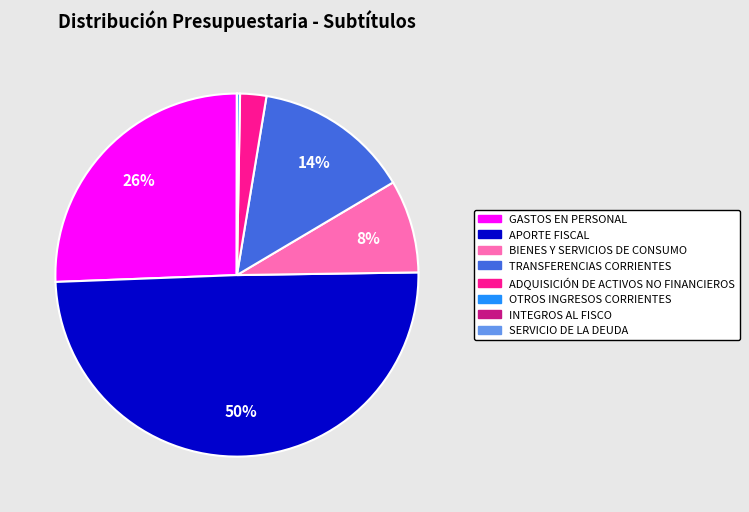

What percentage is the ADQUISICIÓN DE ACTIVOS NO FINANCIEROS slice, to the nearest percent?

2%